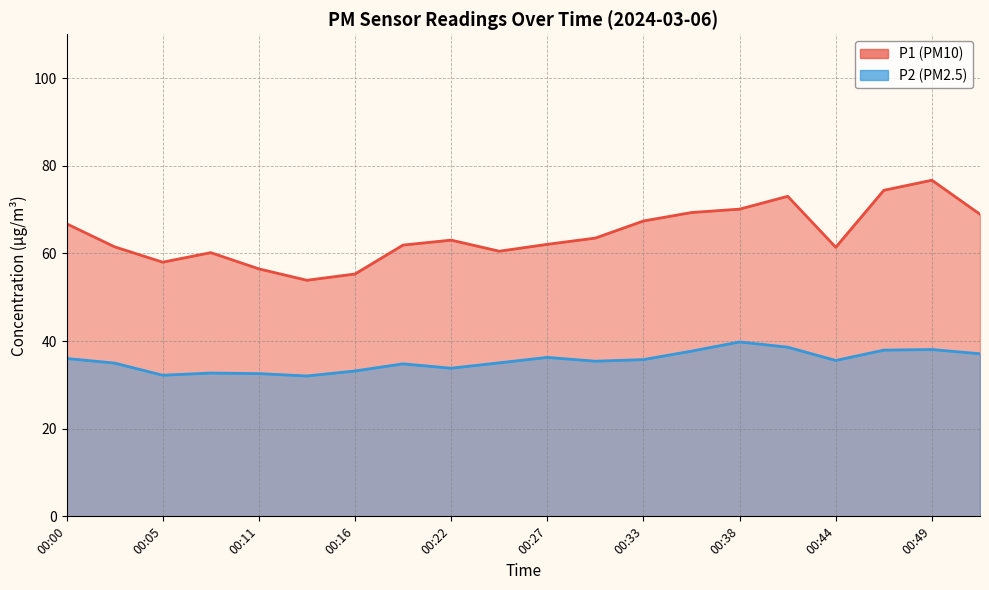

What is the average value of the P2 series?

35.5